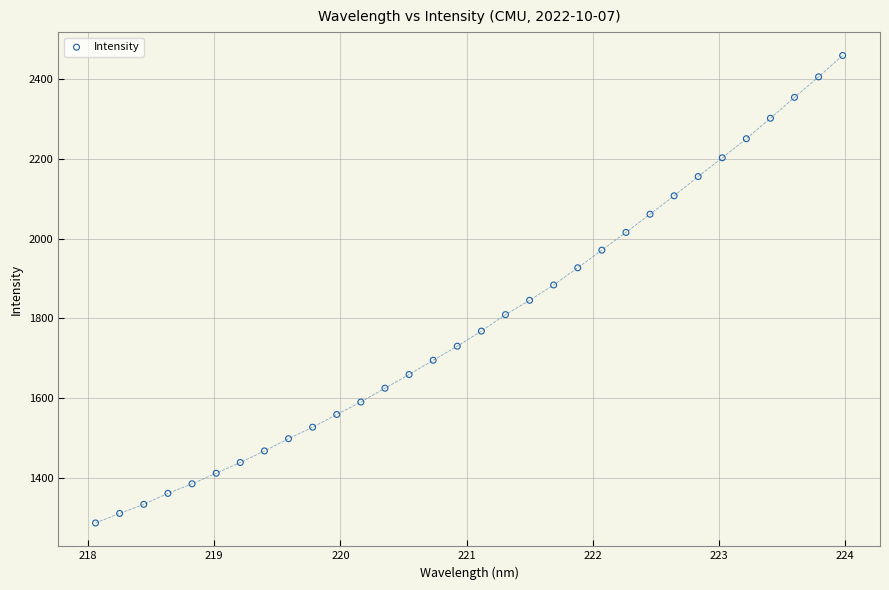

What is the range of X values (max minus min)?

5.9